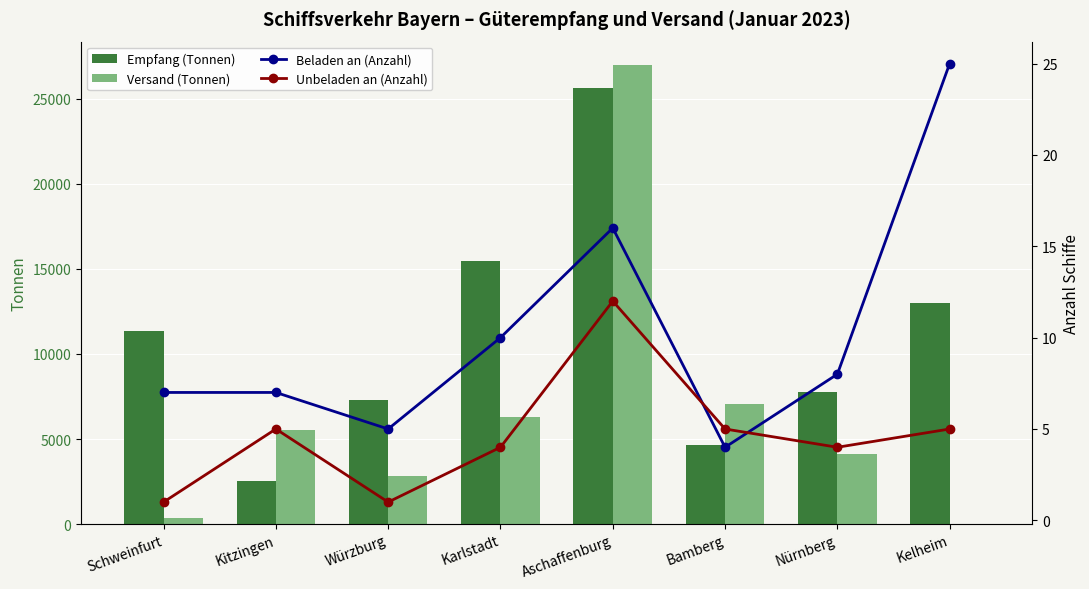

Reading left to right, extract all data points from this chart.

Empfang (Tonnen): 11336	2535	7322	15470	25654	4672	7788	12992
Versand (Tonnen): 357	5554	2840	6304	27022	7058	4104	0
Beladen an (Anzahl): 7	7	5	10	16	4	8	25
Unbeladen an (Anzahl): 1	5	1	4	12	5	4	5